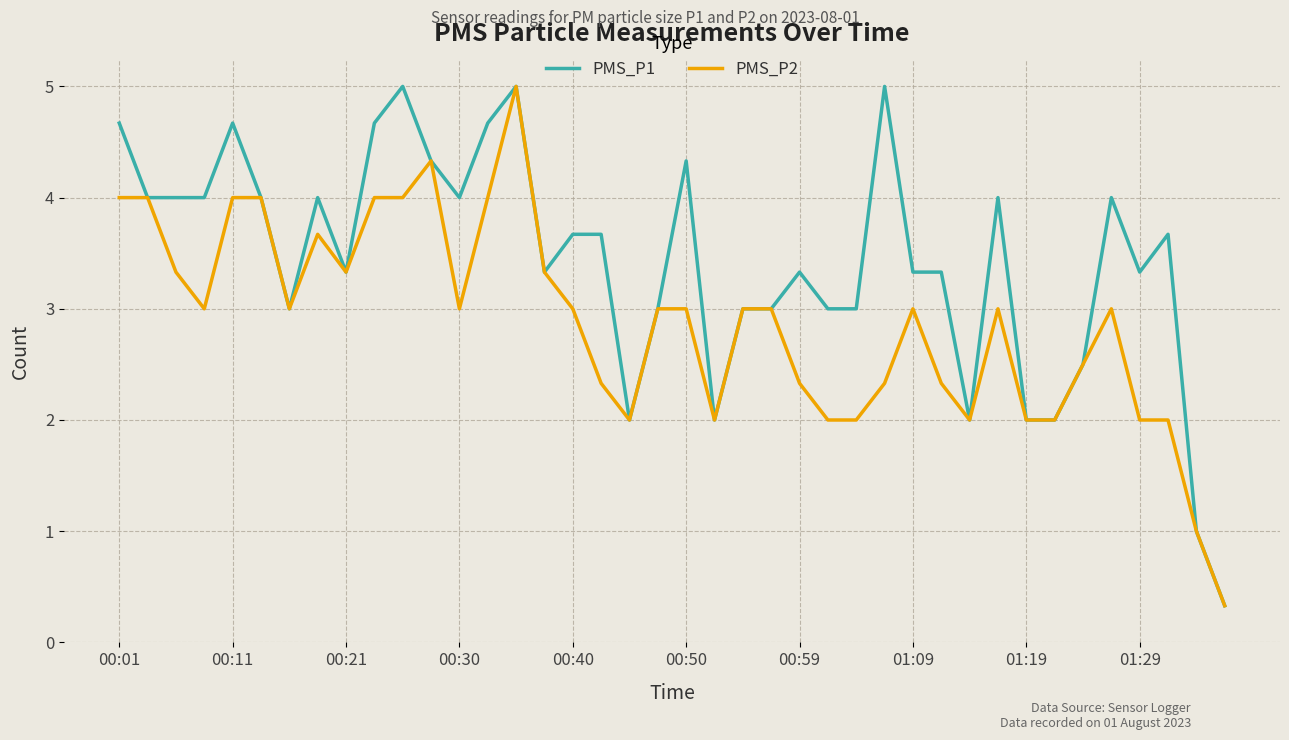

True or false: PMS_P2 has more than 1 interior local peaks.

True